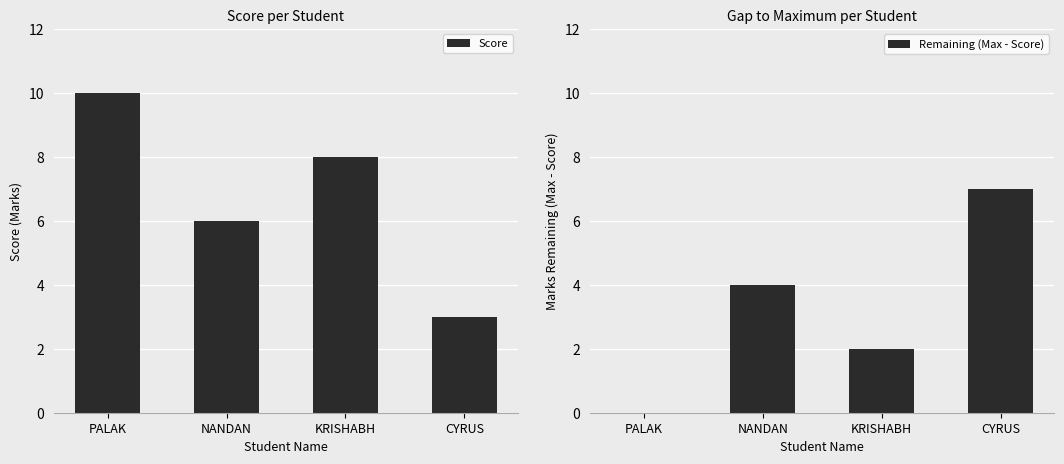

Where does the Score series first go above 8?

PALAK